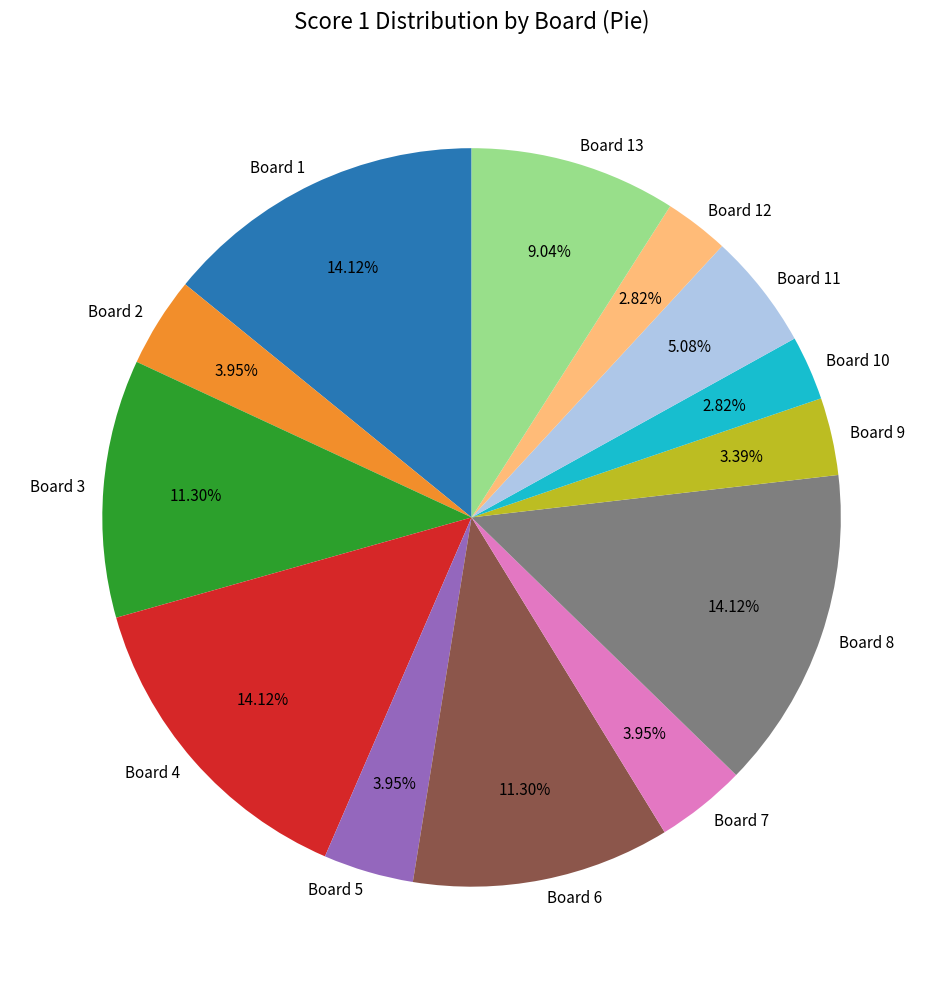

Is Board 9 the majority of the pie?

No